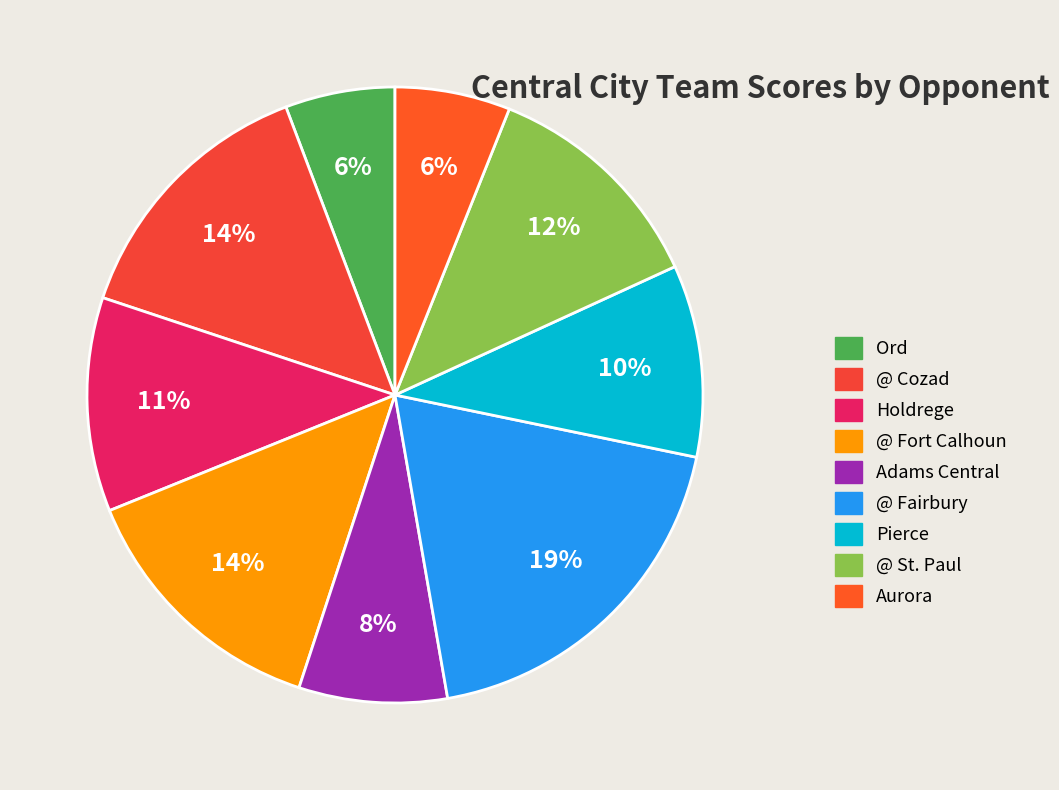

Which category has the biggest portion of the pie?

@ Fairbury